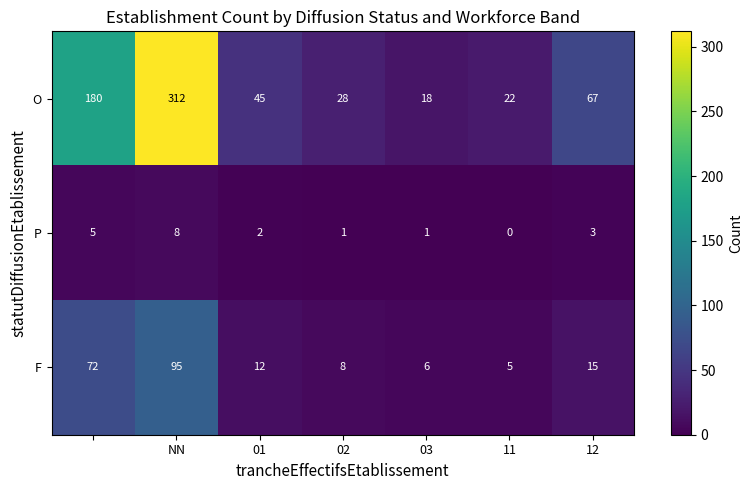

How many P values are between 1 and 5?

5